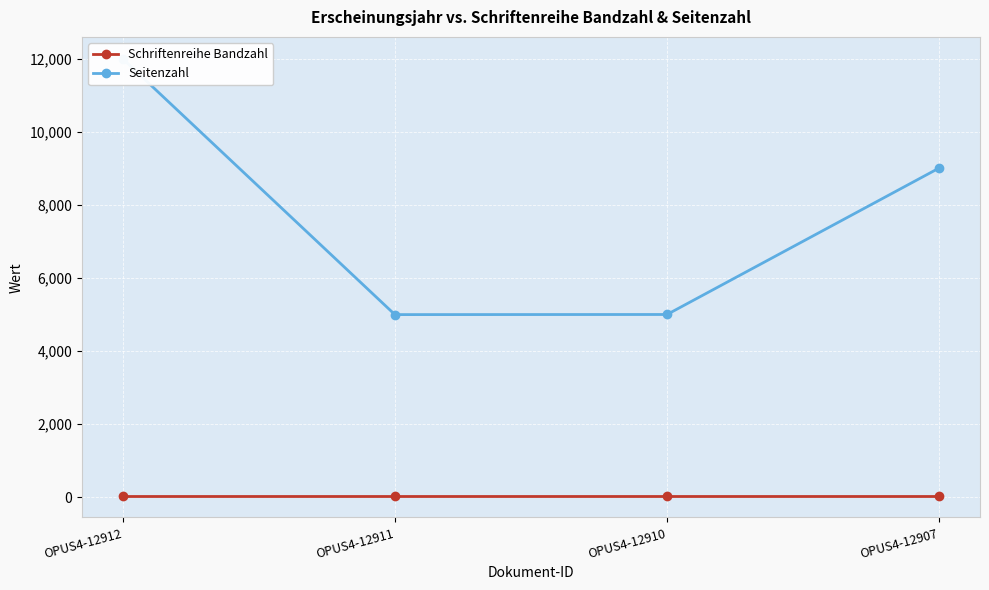

What is the spread (max minus min) of values at OPUS4-12911?

4960